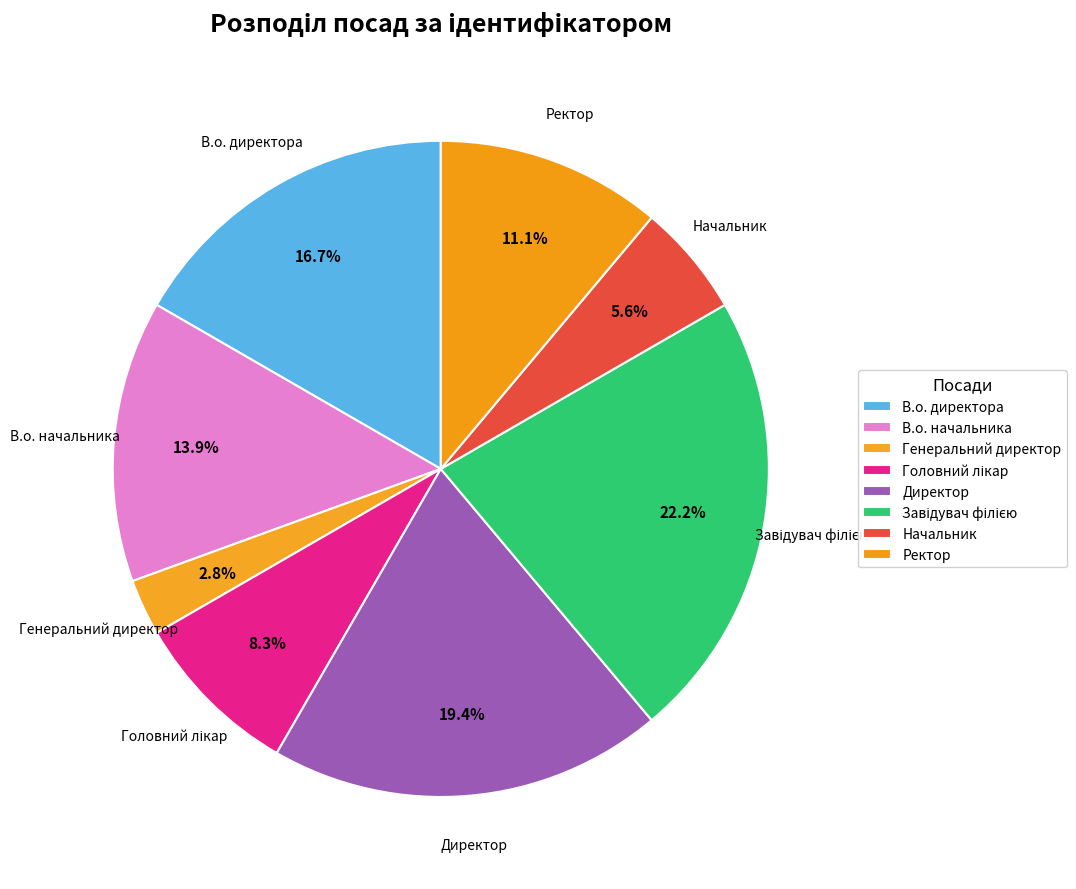

What portion of the pie excludes Директор?

80.6%